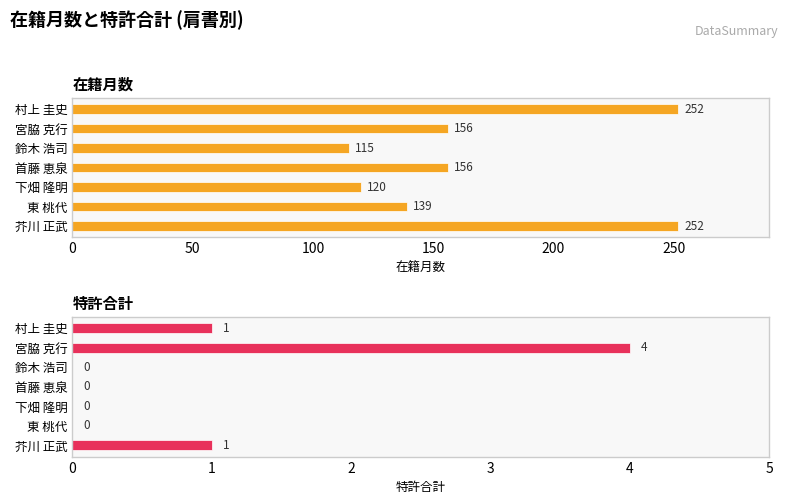

How many 特許合計 values are between 0 and 1?

6